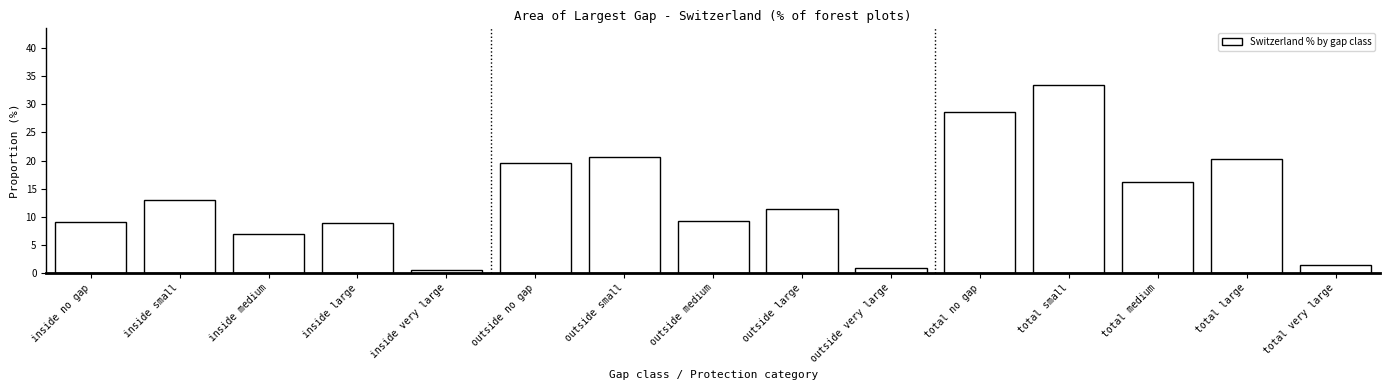

The chart shows a value of 28.6 at total no gap. True or false?

True